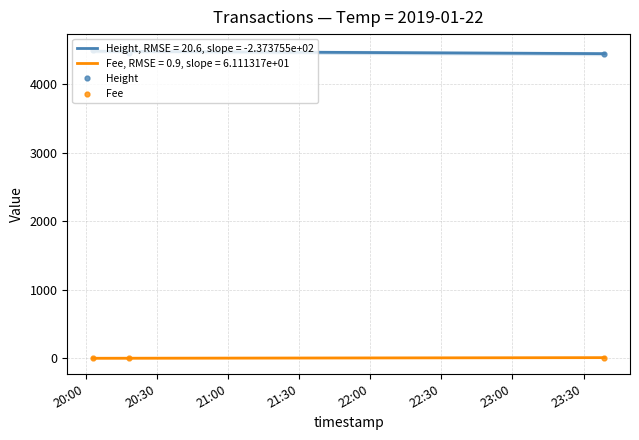

At how many categories does at least one series exceed 1842?

3